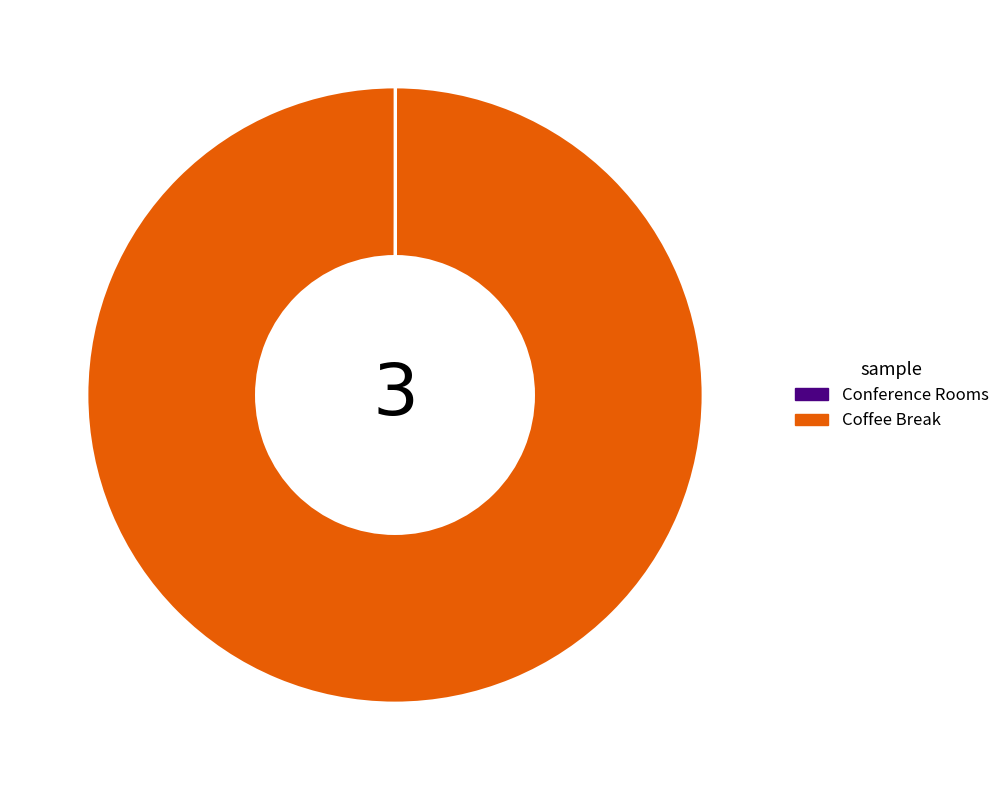

Which slice represents more than half of the pie?

Coffee Break